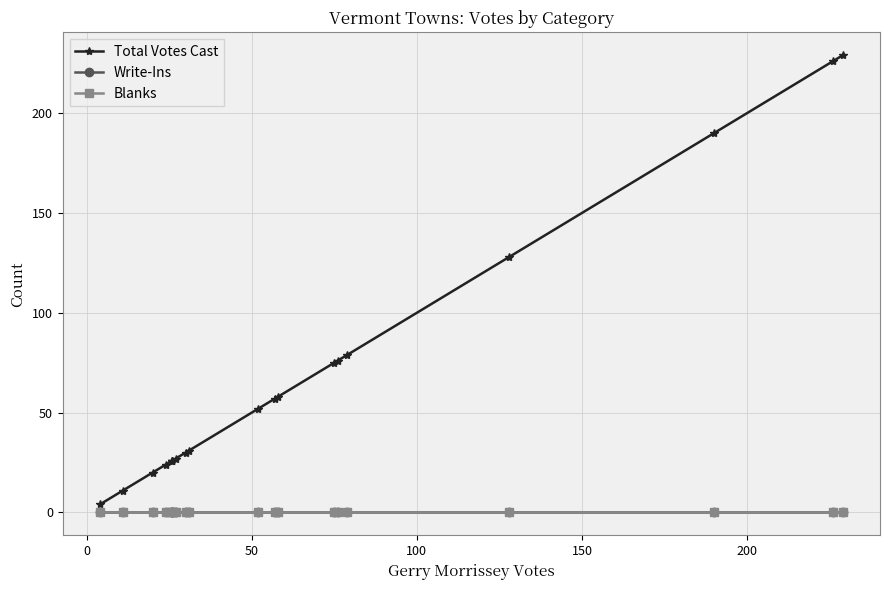

Reading right to left, transcribe all the data shown in this chart.

Total Votes Cast: 229	226	190	128	79	76	75	58	57	52	31	30	27	26	26	26	24	20	11	4
Write-Ins: 0	0	0	0	0	0	0	0	0	0	0	0	0	0	0	0	0	0	0	0
Blanks: 0	0	0	0	0	0	0	0	0	0	0	0	0	0	0	0	0	0	0	0